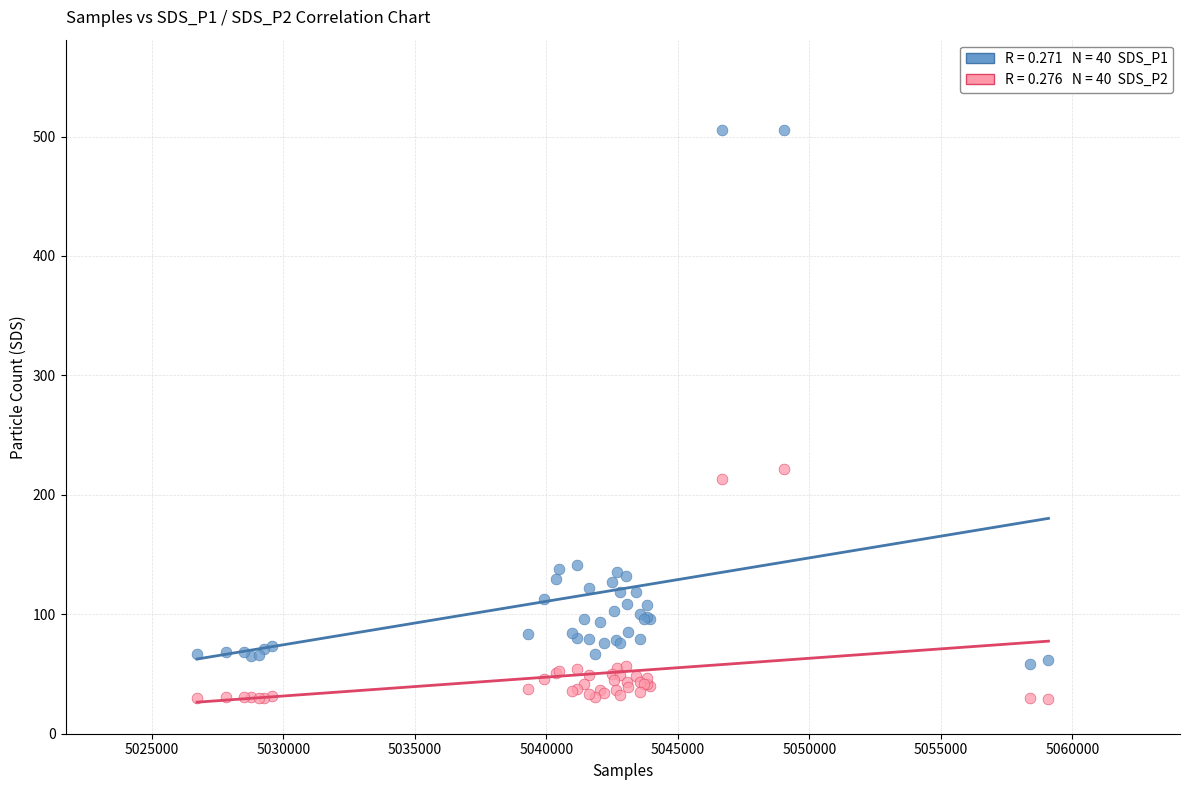

Across all series, what Y value is closest to 267?

221.7